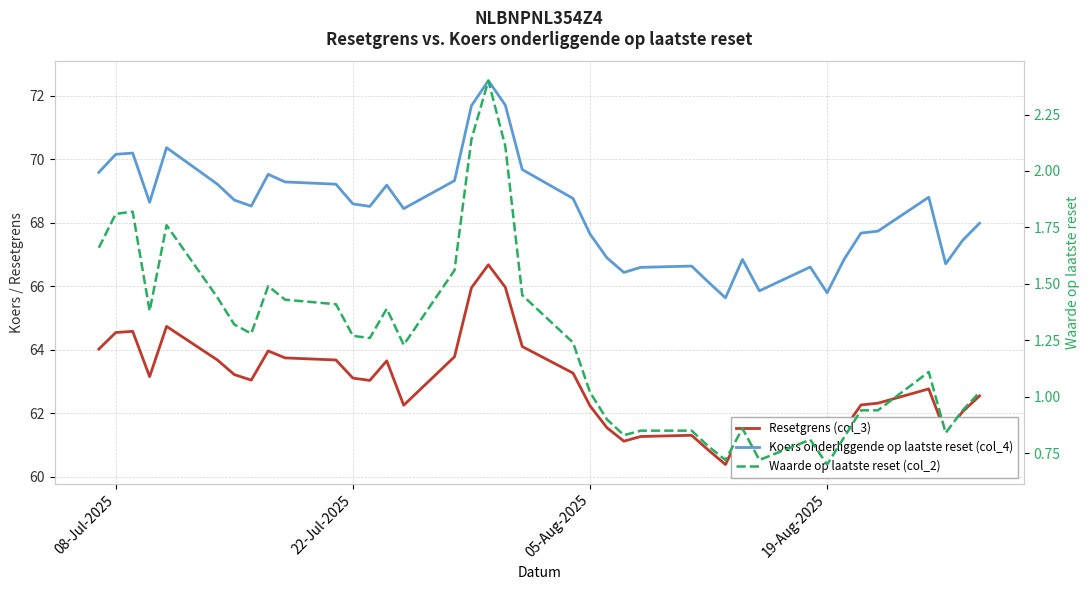

What is the total value across all series at 19-Aug-2025?

133.2